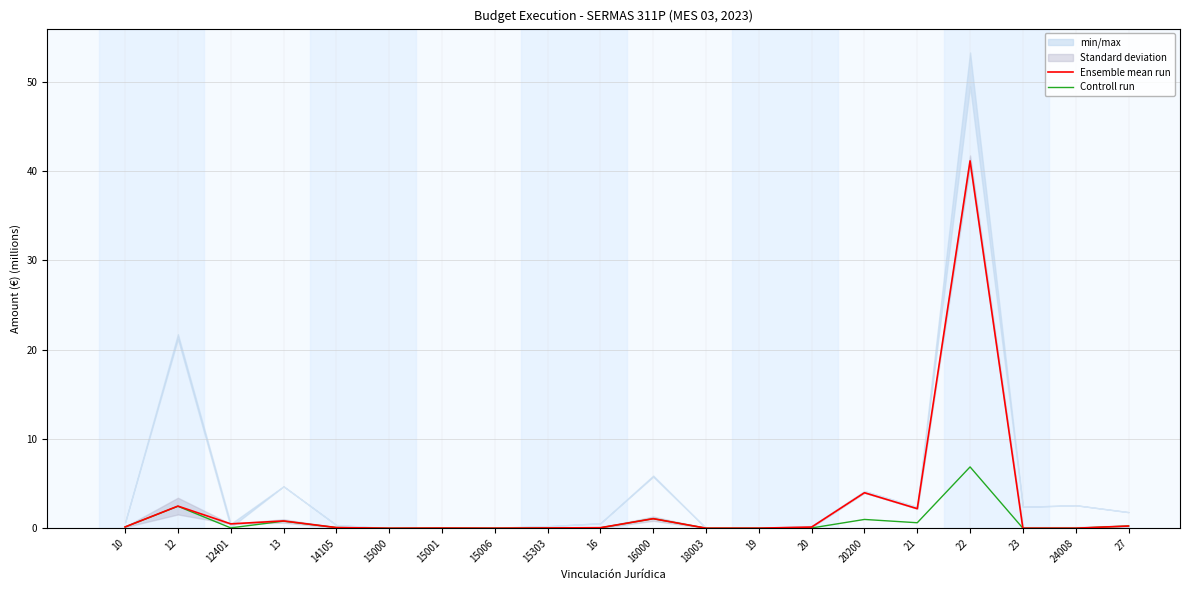

Which series has the largest total across all categories?

Ensemble mean run